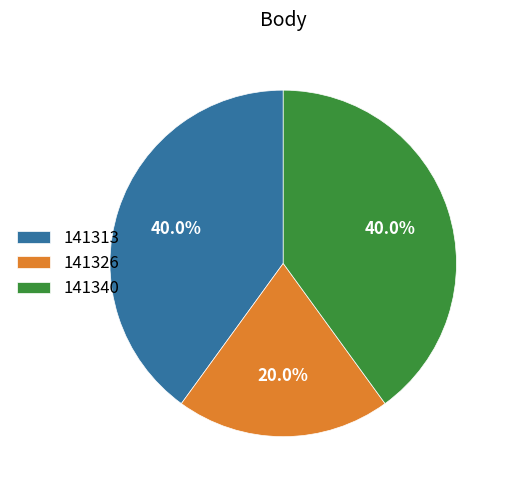

Is it true that 141313 is 50% of the pie?

False